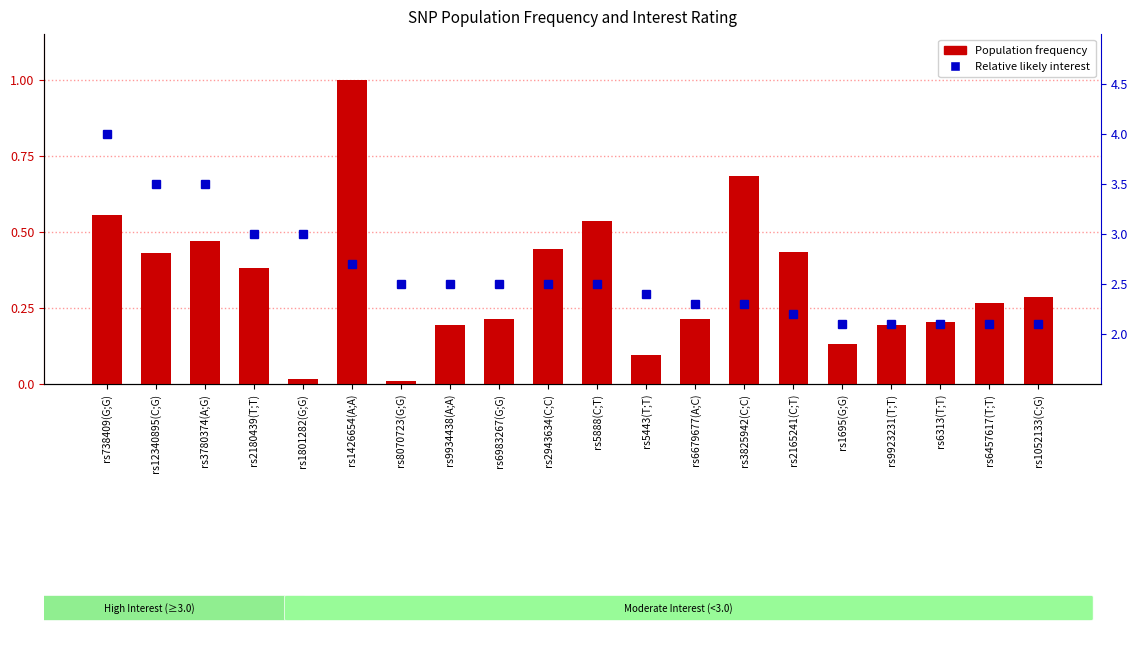

Which category has the highest value in the Population frequency series?

rs1426654(A;A)